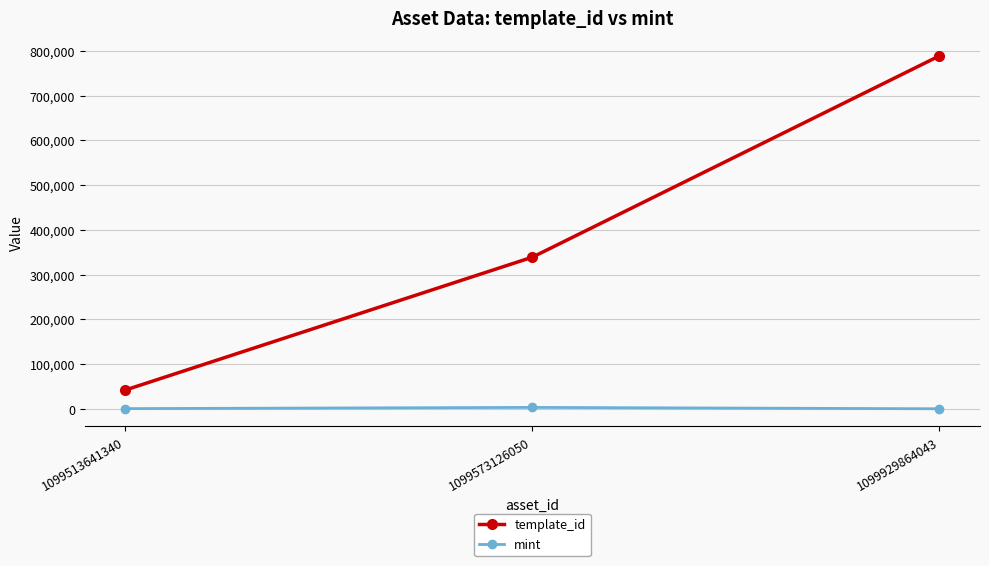

How many series are shown in this chart?

2